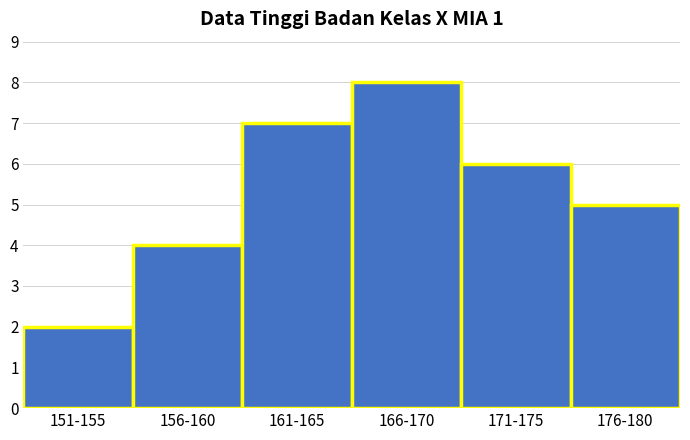

Reading left to right, extract all data points from this chart.

2	4	7	8	6	5